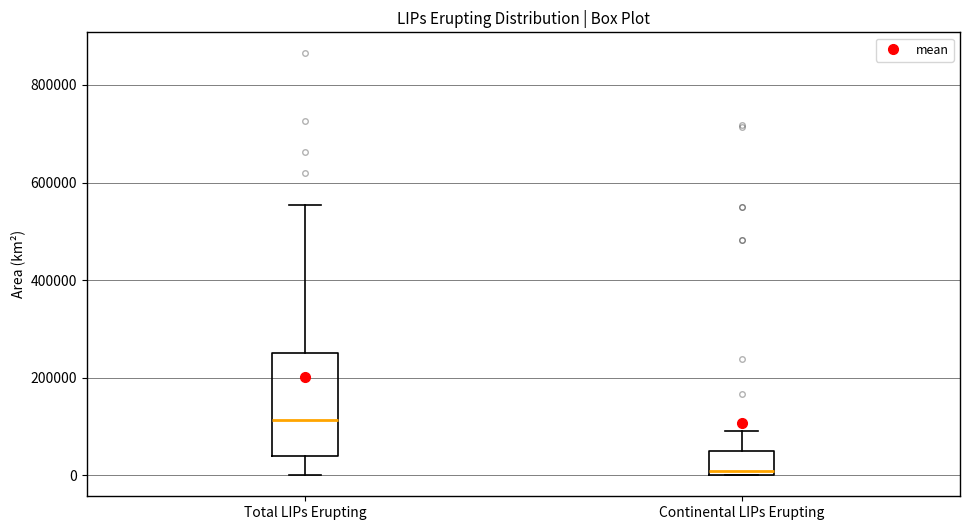

Which box has the lowest median line?

Continental LIPs Erupting